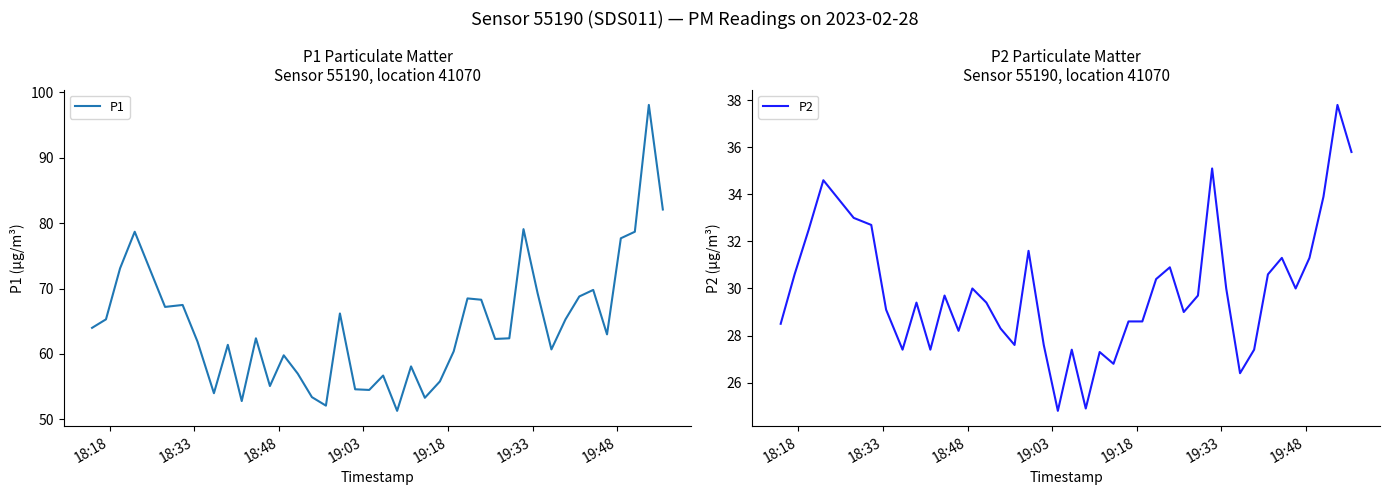

How many lines are shown in the chart?

2